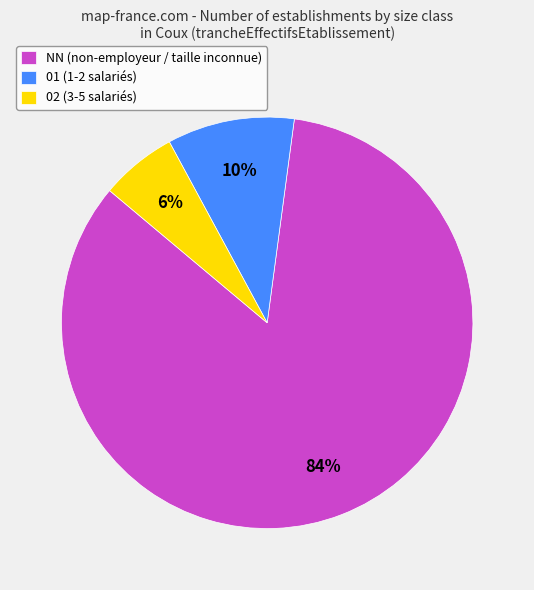

Rank the categories by value from lowest to highest.

02 (3-5 salariés), 01 (1-2 salariés), NN (non-employeur / taille inconnue)